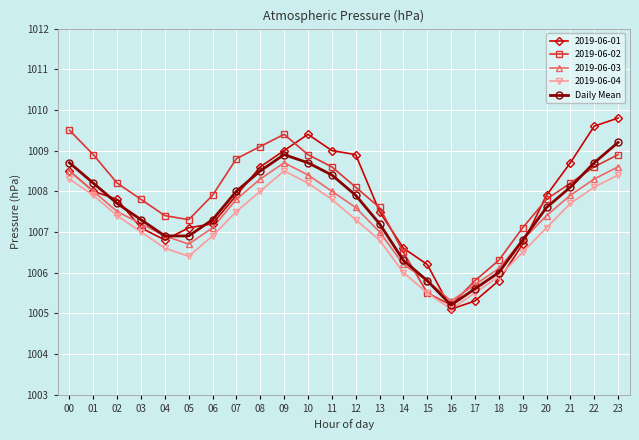

True or false: 2019-06-01 and 2019-06-02 cross at least once.

True